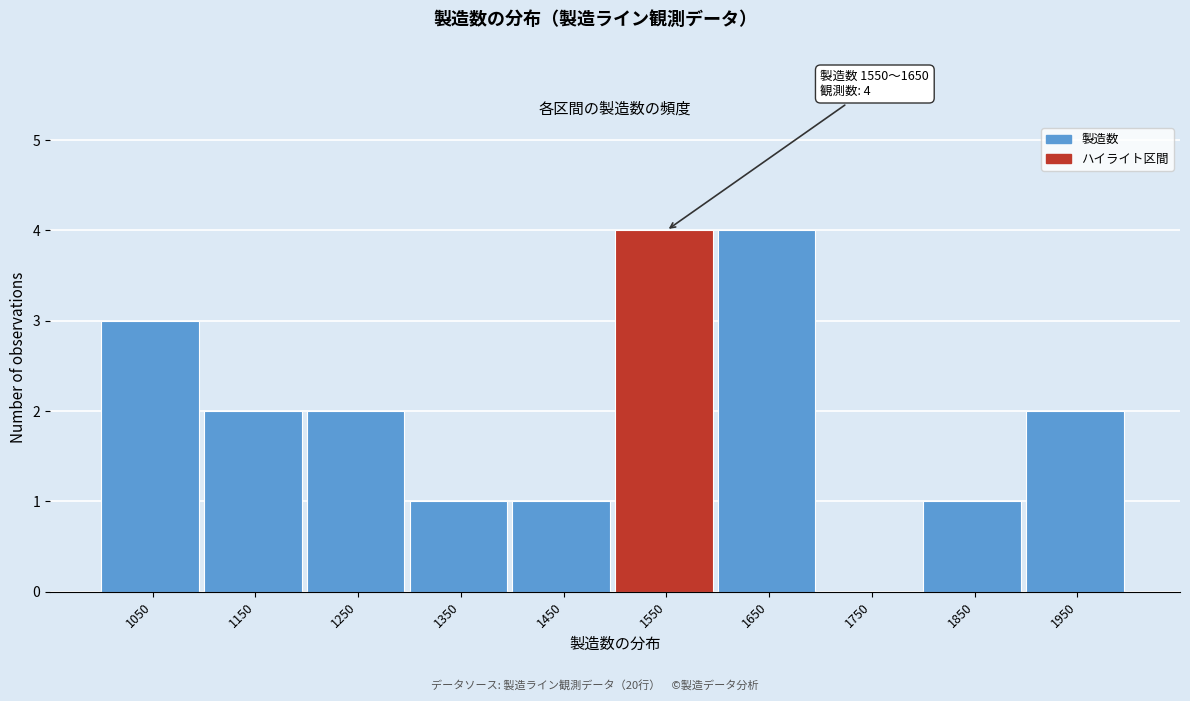

Reading left to right, extract all data points from this chart.

1050=3	1150=2	1250=2	1350=1	1450=1	1550=4	1650=4	1750=0	1850=1	1950=2